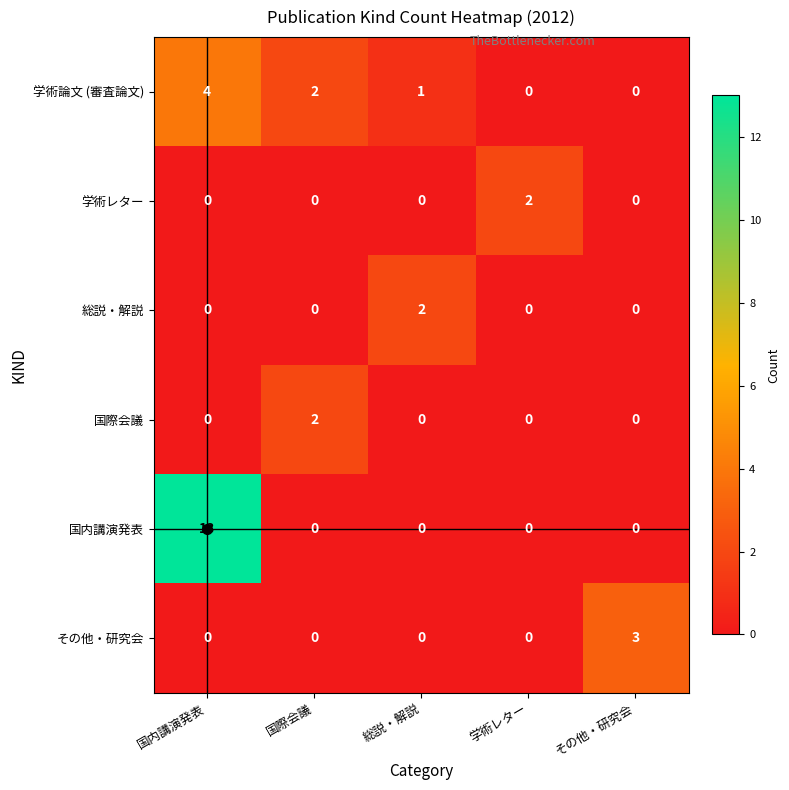

Where is 学術論文 (審査論文) nearest to the value 2?

国際会議